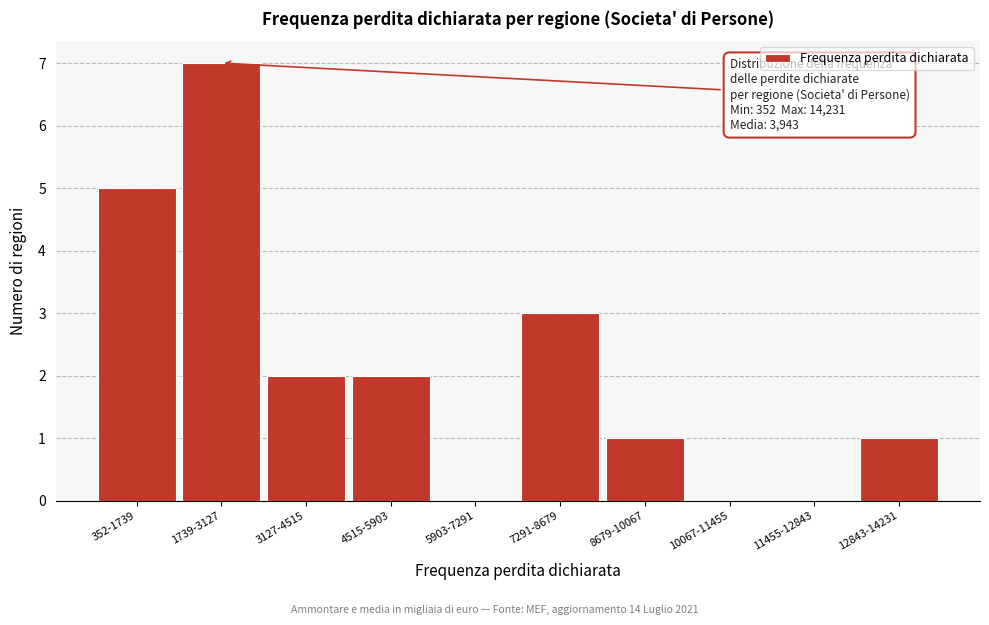

Reading left to right, transcribe all the data shown in this chart.

352-1739=5	1739-3127=7	3127-4515=2	4515-5903=2	5903-7291=0	7291-8679=3	8679-10067=1	10067-11455=0	11455-12843=0	12843-14231=1